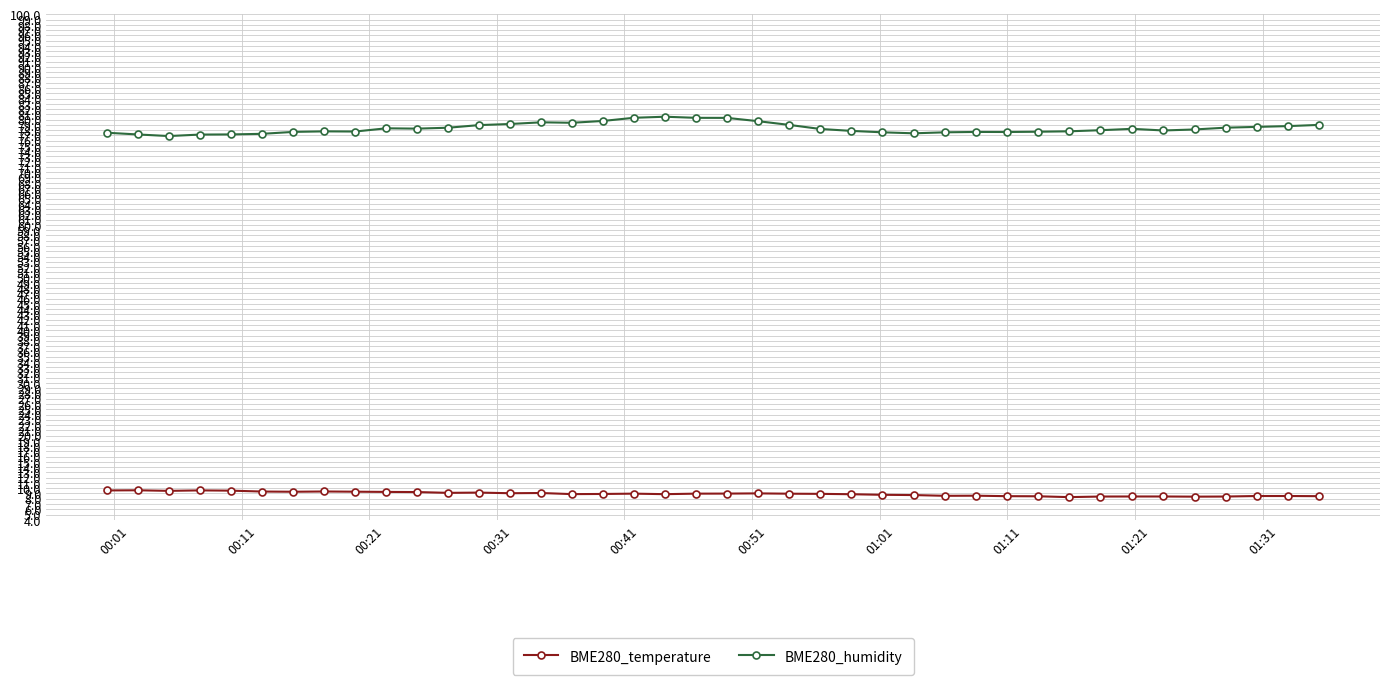

True or false: BME280_temperature and BME280_humidity cross at least once.

False